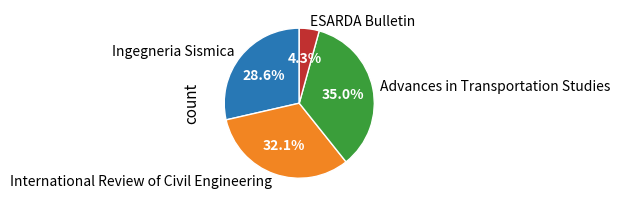

What is the ratio of the value at Ingegneria Sismica to the value at Advances in Transportation Studies?

0.8